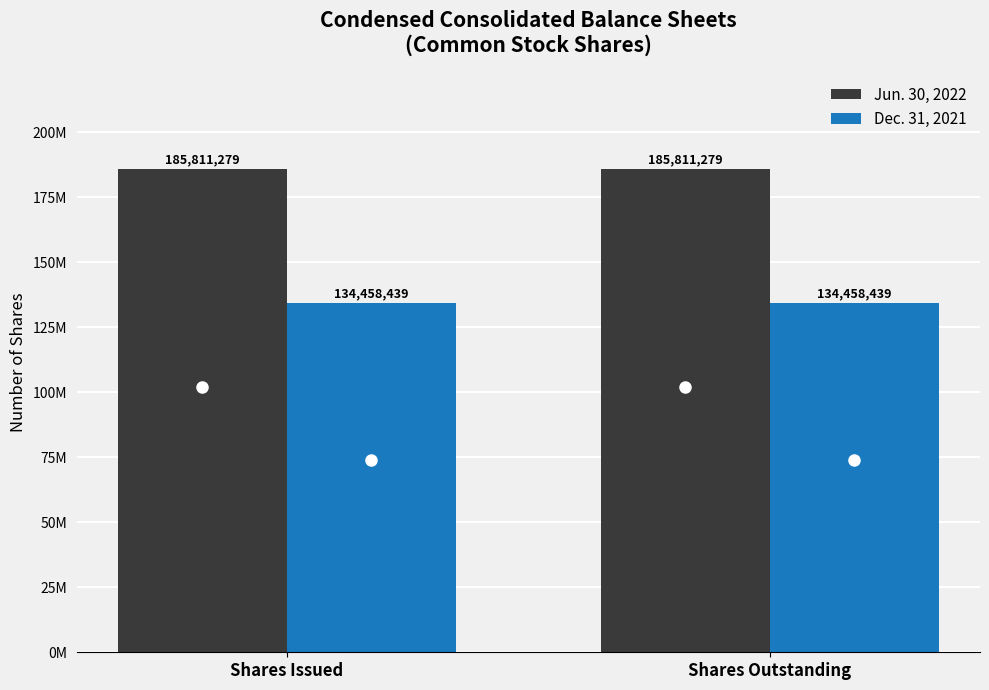

What is the spread (max minus min) of values at Shares Issued?

51352840